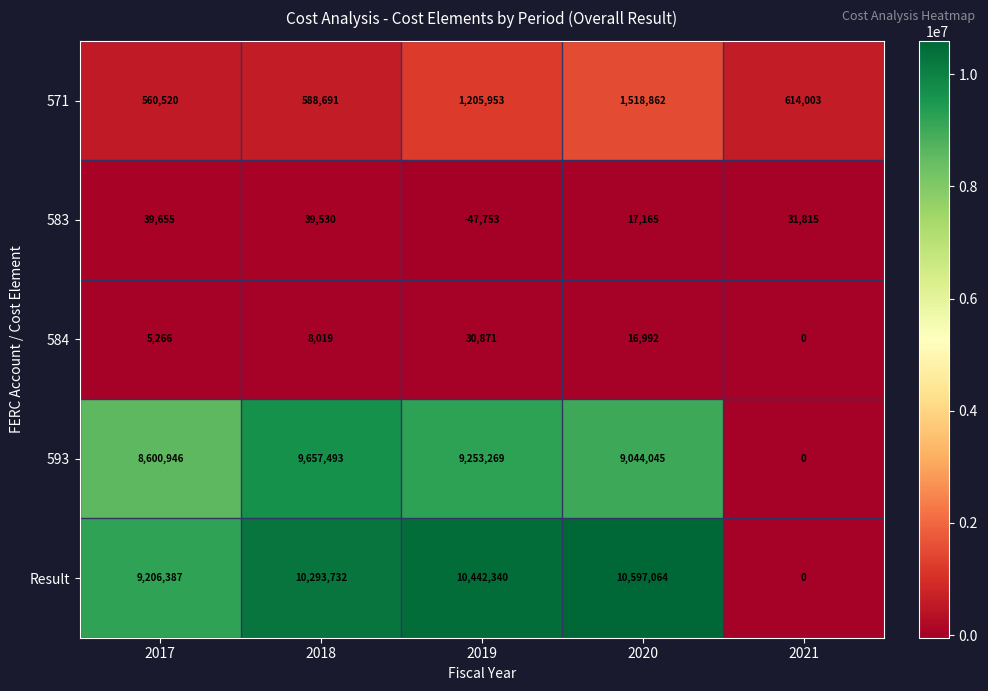

Reading left to right, list all the values displayed in this chart.

571: 2017=560520	2018=588691	2019=1205953	2020=1518862	2021=614003
583: 2017=39655	2018=39530	2019=-47753	2020=17165	2021=31815
584: 2017=5266	2018=8019	2019=30871	2020=16992	2021=0
593: 2017=8600946	2018=9657493	2019=9253269	2020=9044045	2021=0
Result: 2017=9206387	2018=10293732	2019=10442340	2020=10597064	2021=0